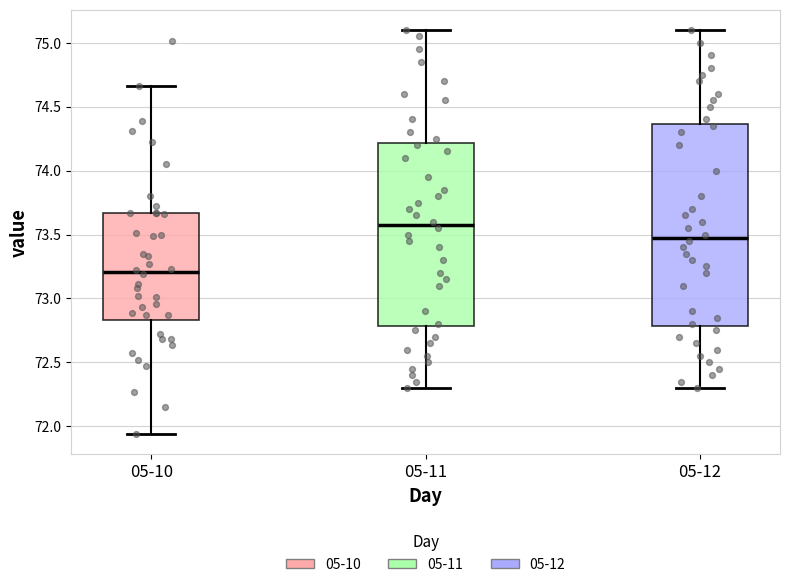

Which box has the lowest median line?

05-10